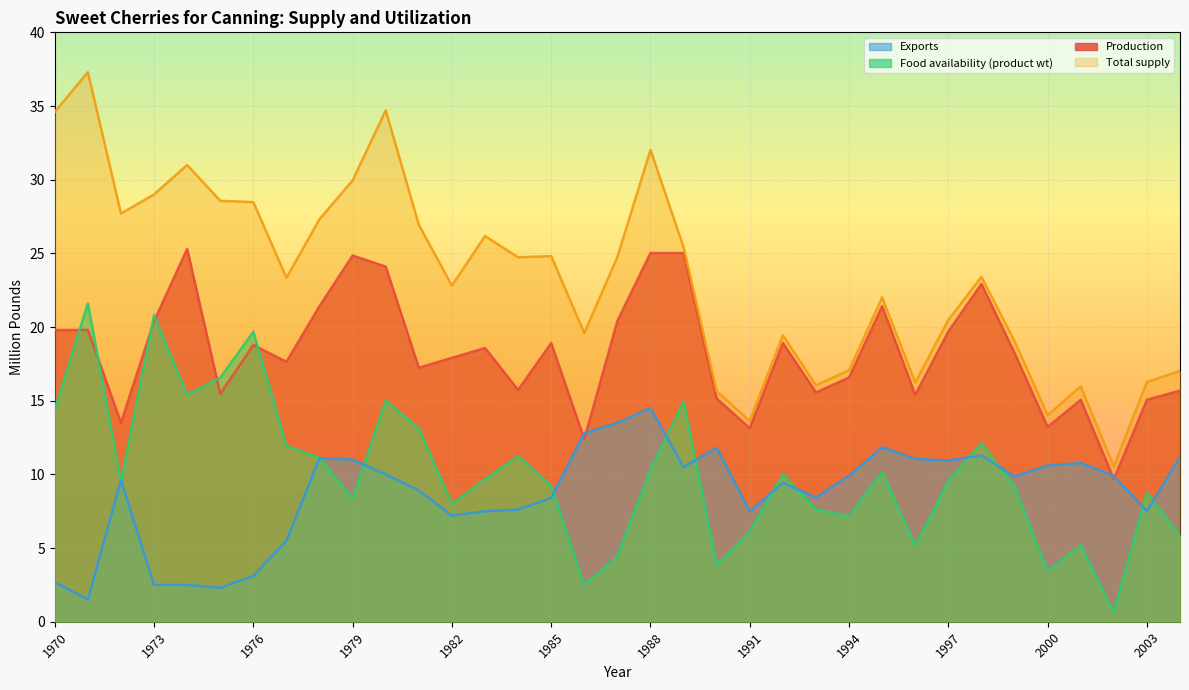

What are all the series names shown in the legend?

Exports, Food availability (product wt), Production, Total supply